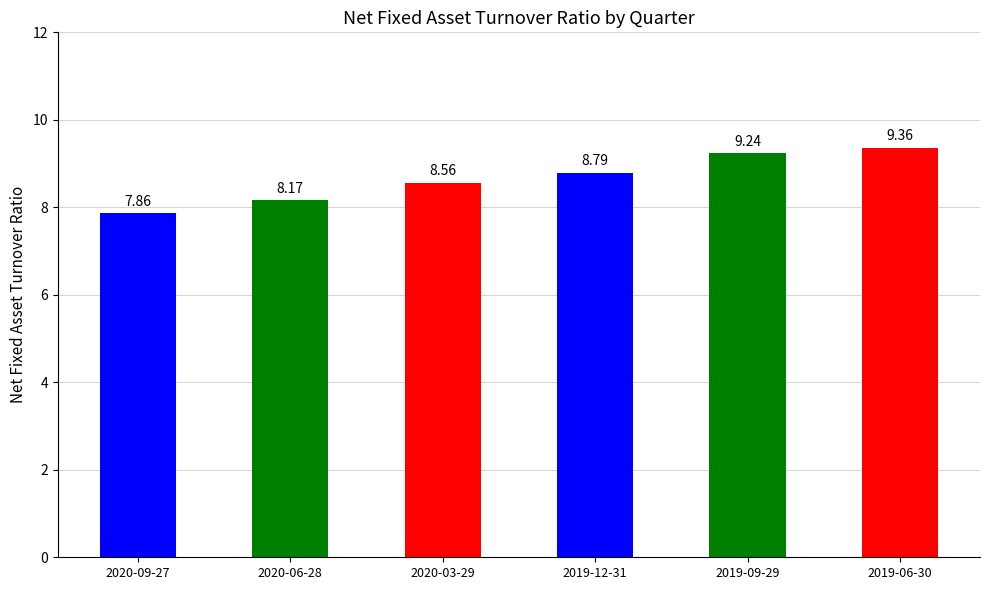

What is the change in value from 2019-12-31 to 2019-06-30?

+0.6